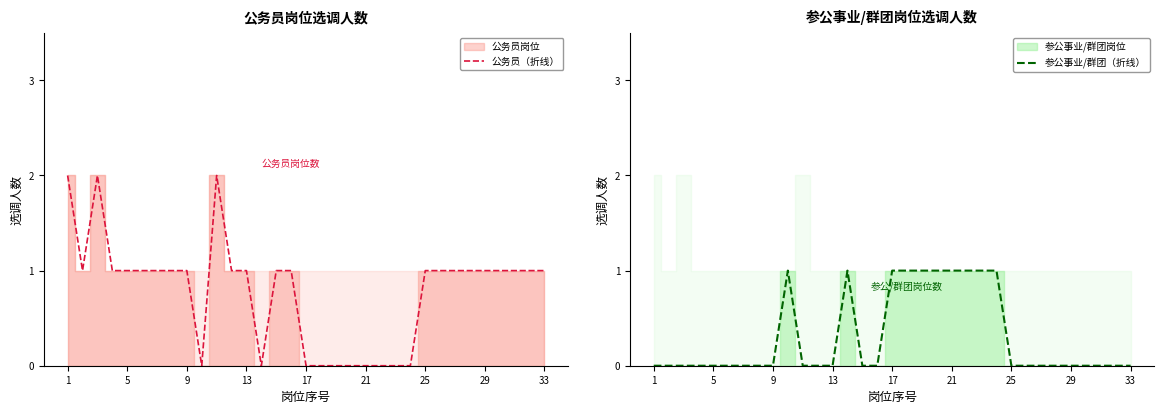

Count the 参公事业/群团（折线） values in the range 0 to 1.

33